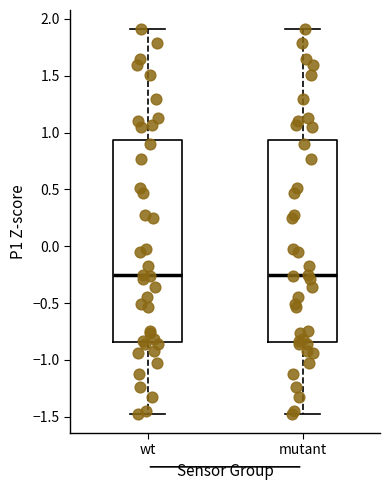

Where does the upper whisker of the box for mutant end on the y-axis? The values are not printed on the chart, so give them approximately, as read against the axis.

1.90